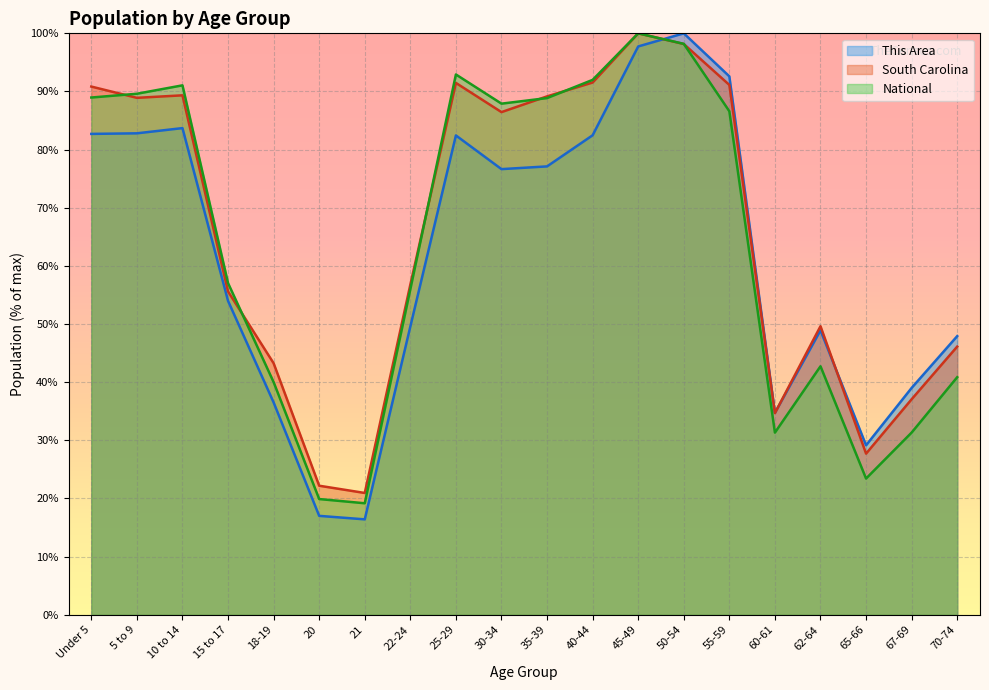

What is the spread (max minus min) of values at 15 to 17?

3.1